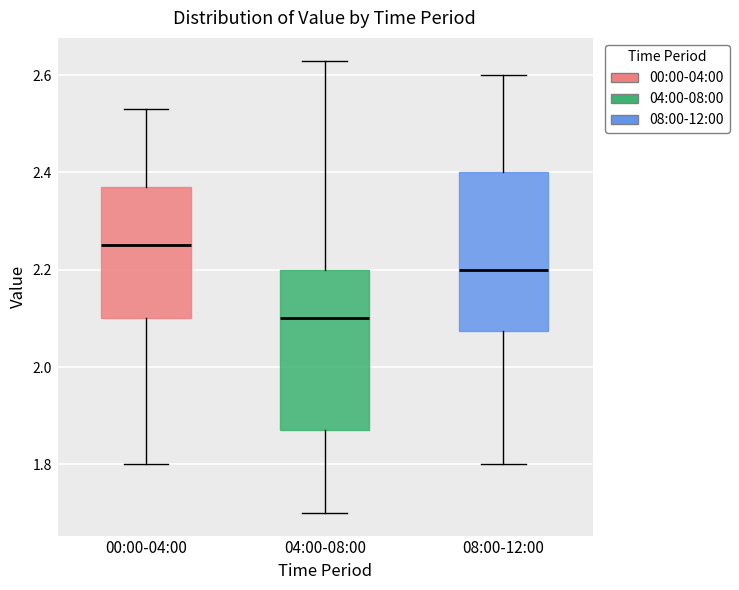

Where is the upper edge of the box for 04:00-08:00 on the y-axis? The values are not printed on the chart, so give them approximately, as read against the axis.

2.20